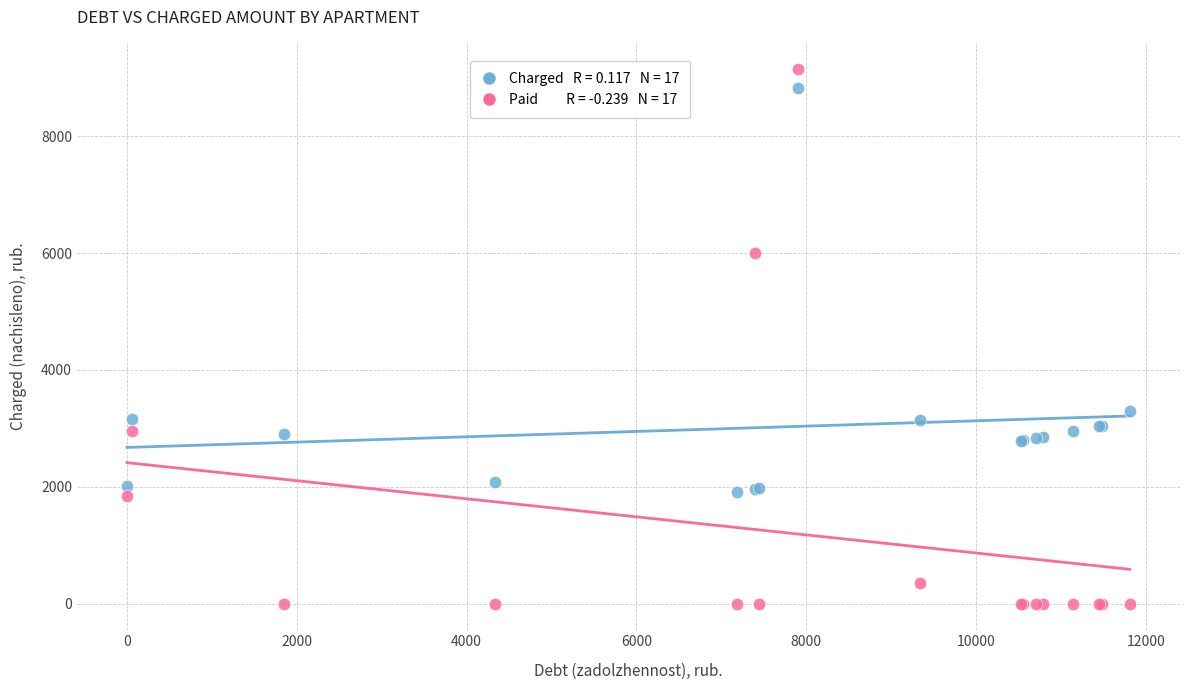

Across all series, what Y value is closest to 4575?

3292.3